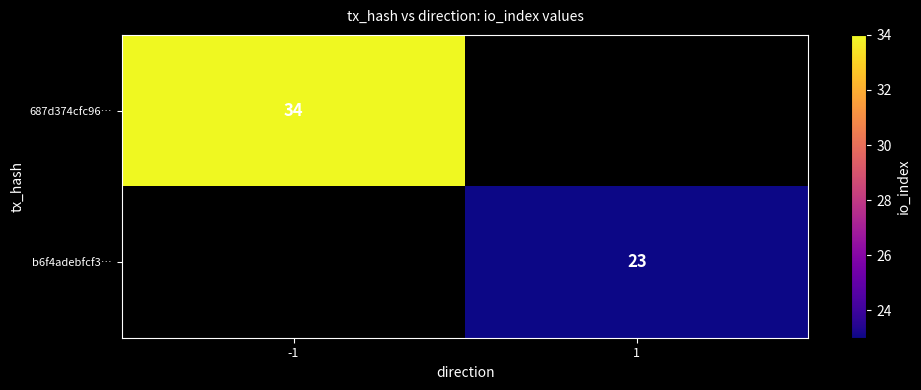

True or false: 687d374cfc96… has a value of 15 at -1.

False